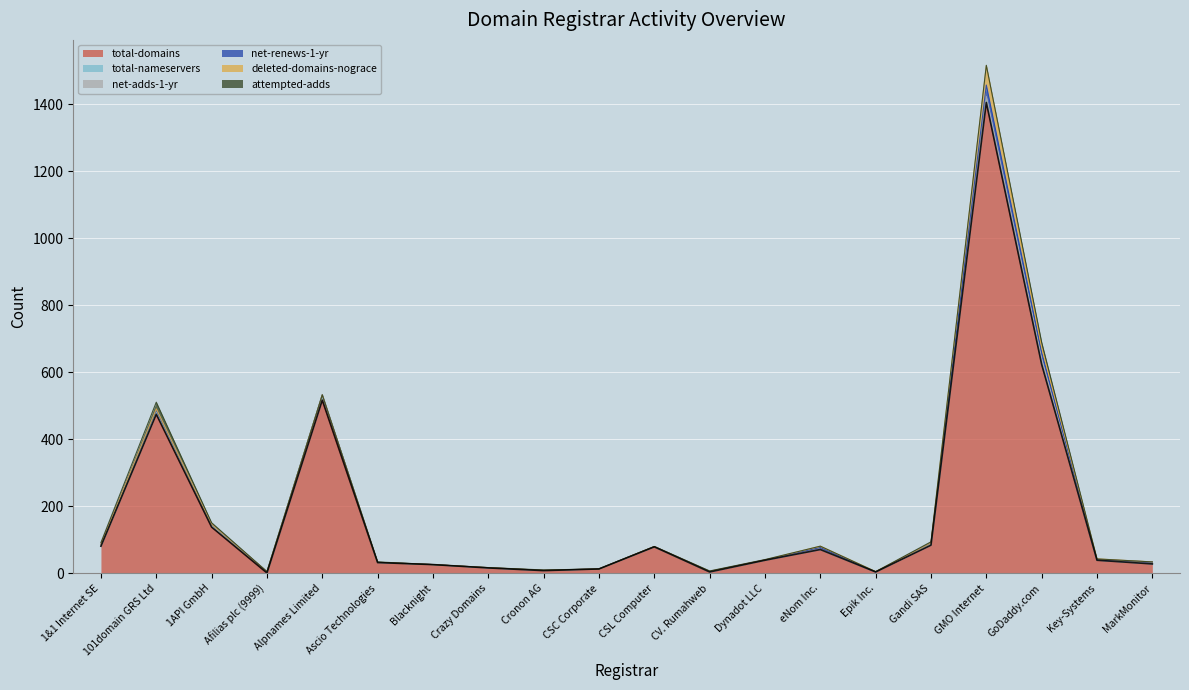

Between Dynadot LLC and eNom Inc., which series saw the biggest shift?

total-domains